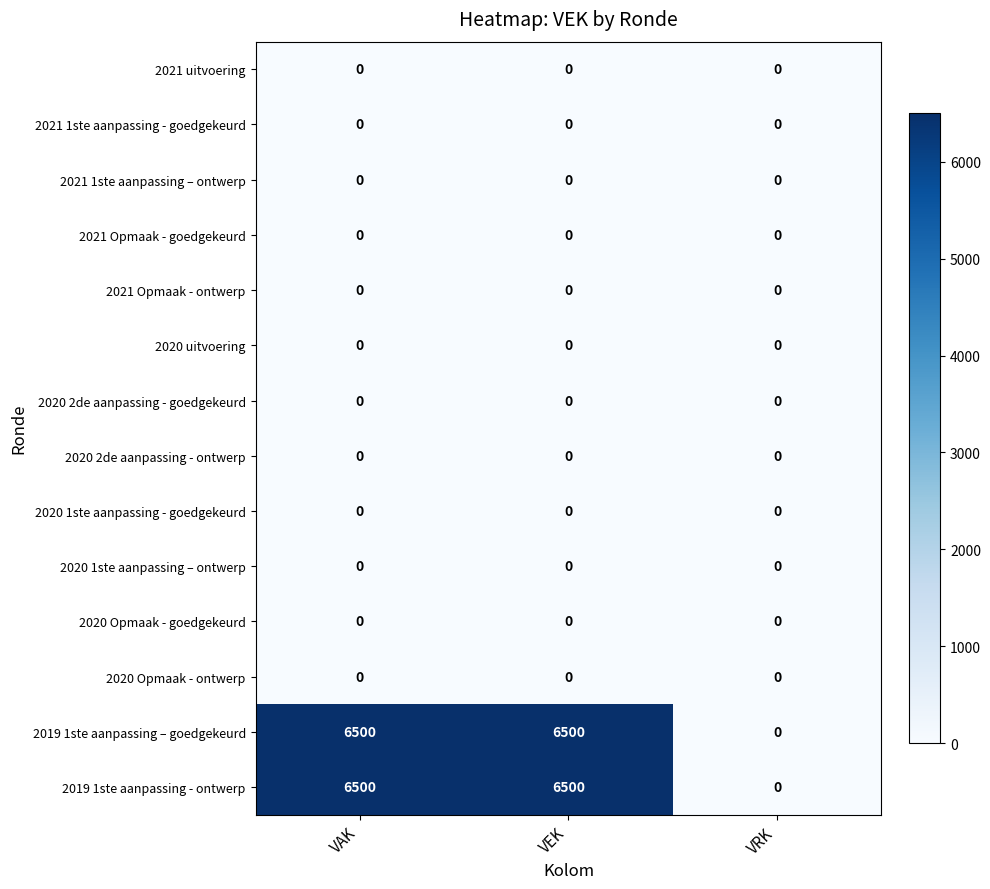

What is the greatest value displayed?

6500